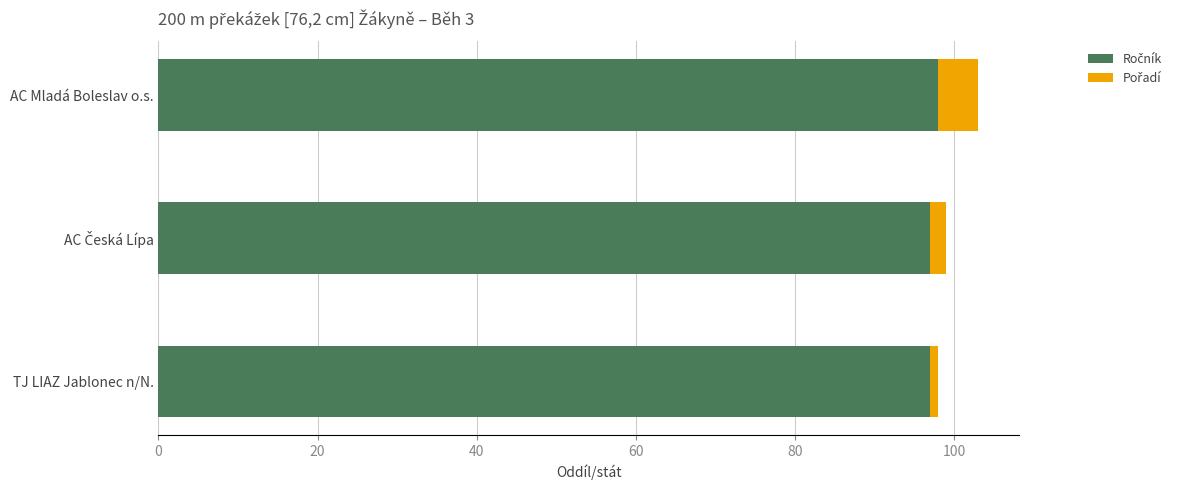

How many distinct data groups are displayed?

2